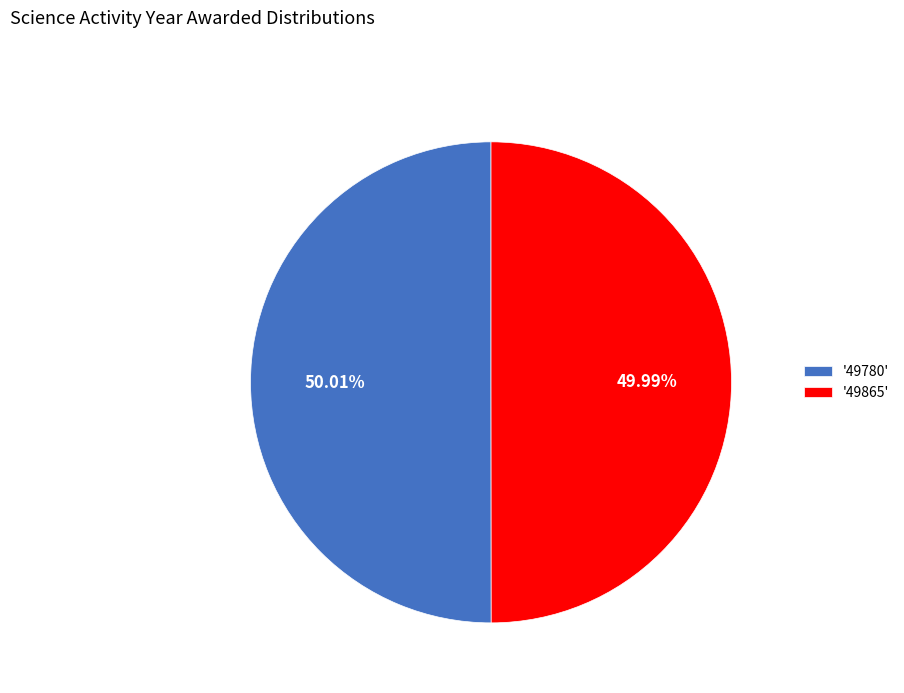

Is there a majority slice in this chart?

Yes